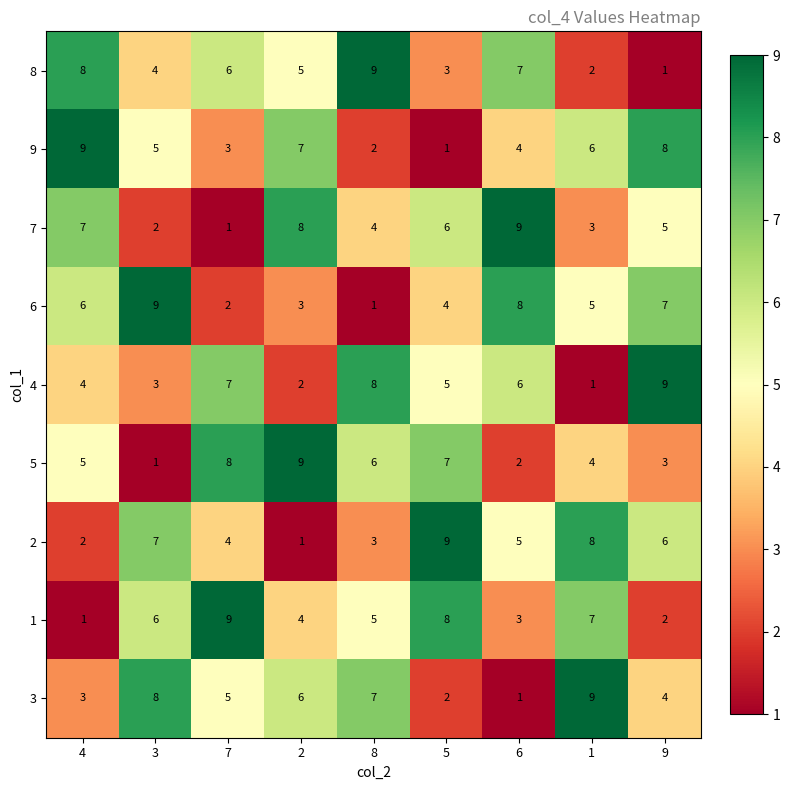

At which label is 2 closest to 5?

6